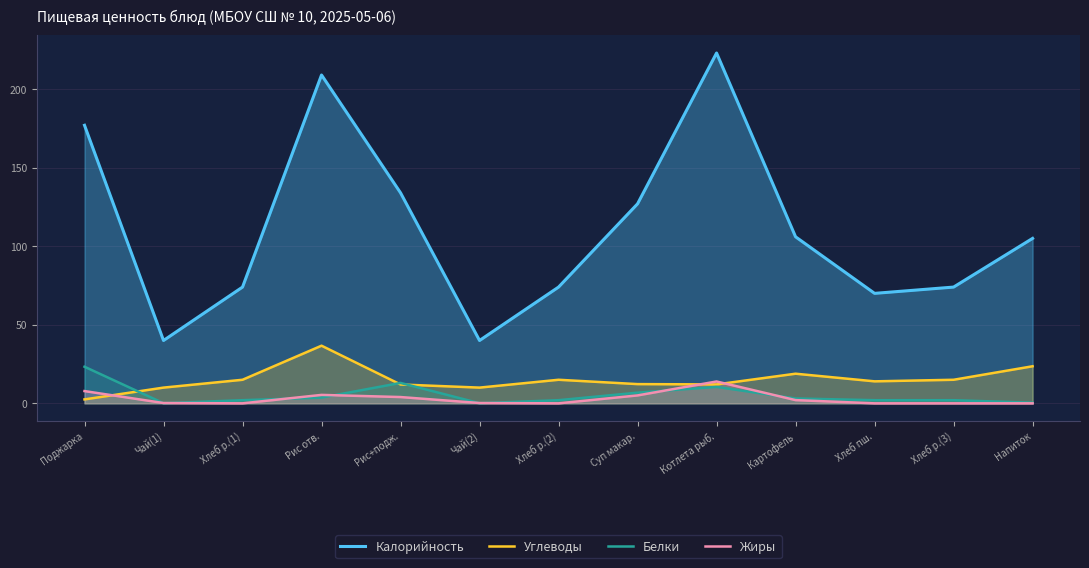

At which label does Калорийность reach its peak?

Котлета рыб.